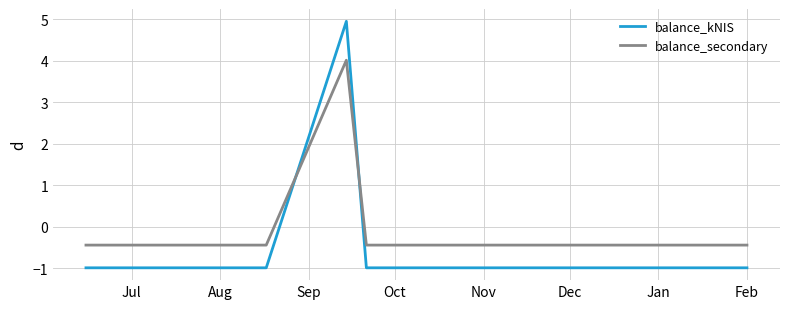

What is the sum of all balance_secondary values?

1.8